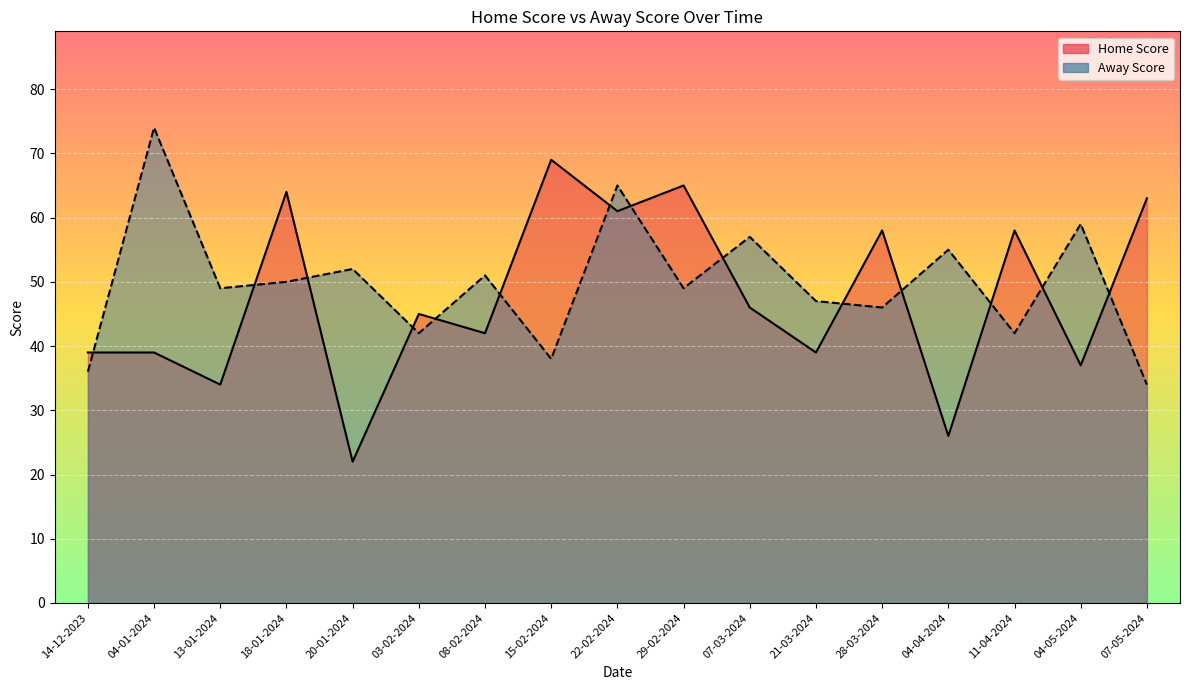

Which series has the widest spread of values?

Home Score